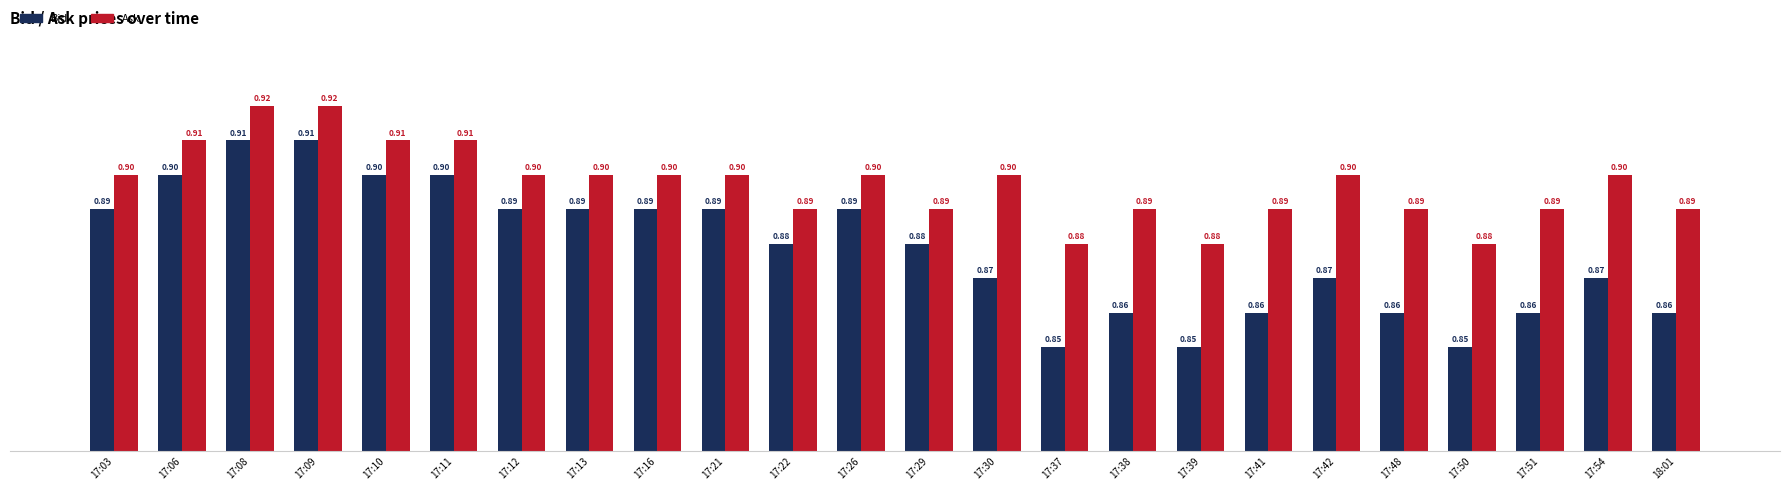

What is the sum of the Ask values at 17:22 and 18:01?

1.8